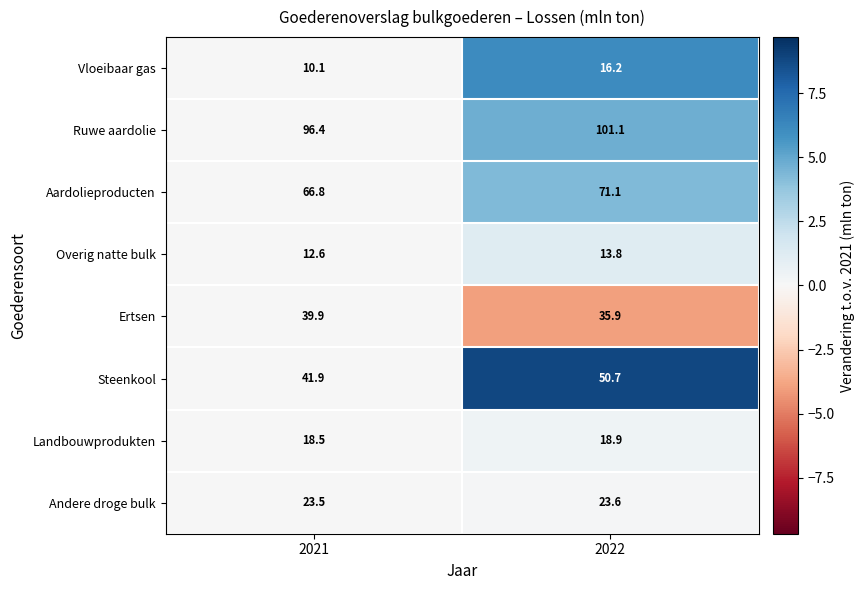

What is the greatest value displayed?

101.1